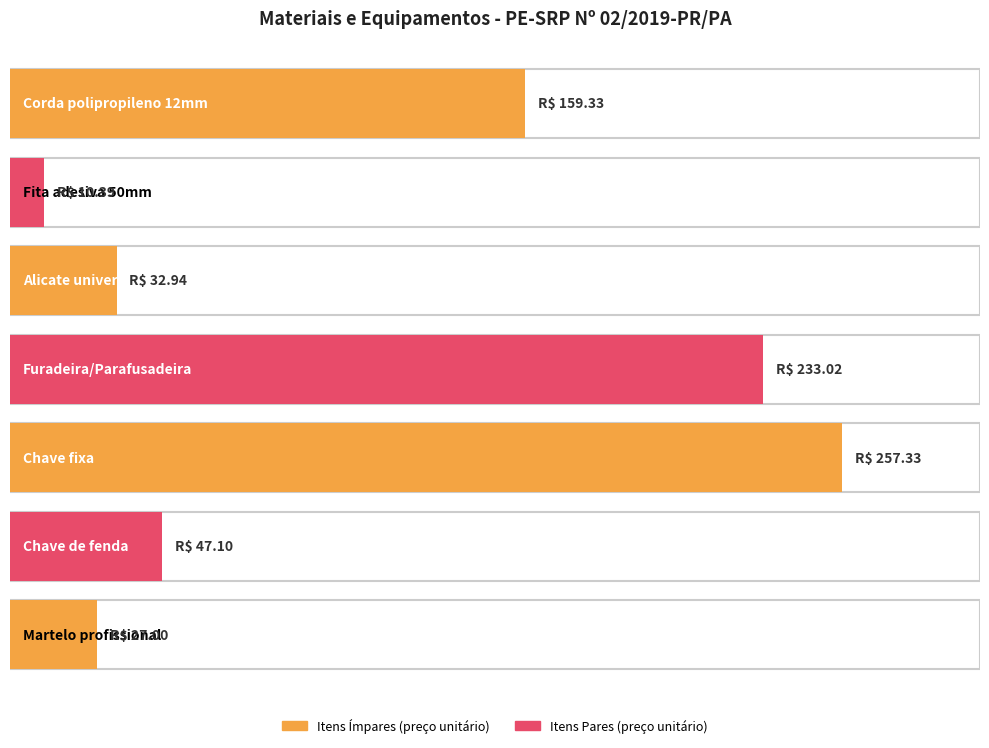

Reading right to left, transcribe all the data shown in this chart.

Martelo profissional=27.0	Chave de fenda=47.1	Chave fixa=257.3	Furadeira/Parafusadeira=233.0	Alicate universal 8"=32.9	Fita adesiva 50mm=10.4	Corda polipropileno 12mm=159.3